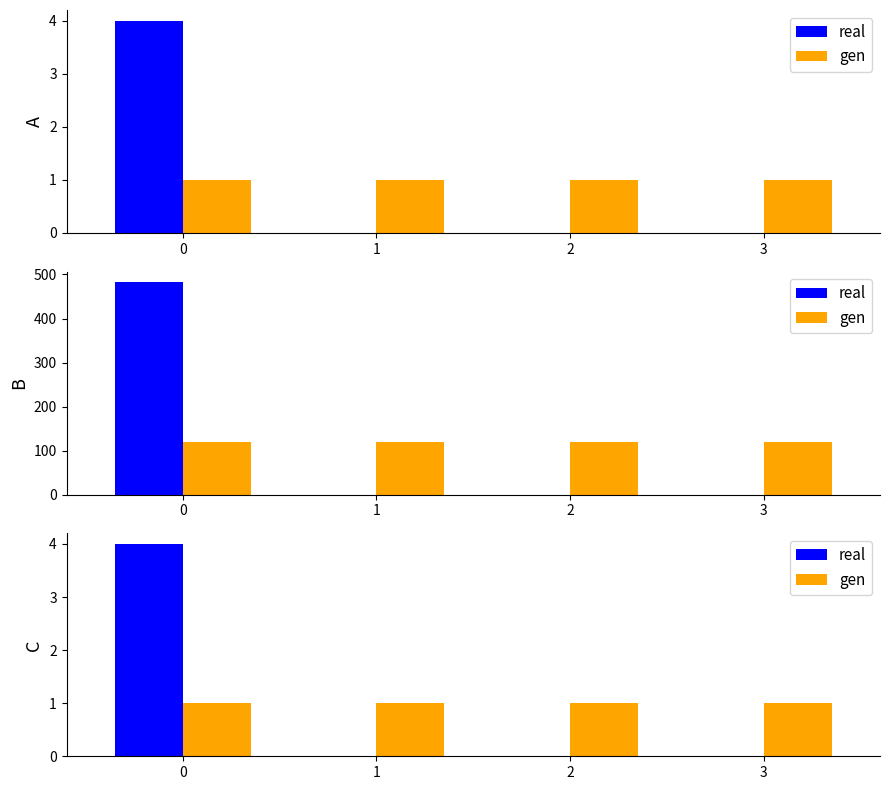

What is the value of the gen bar at the 2nd from the left?

1